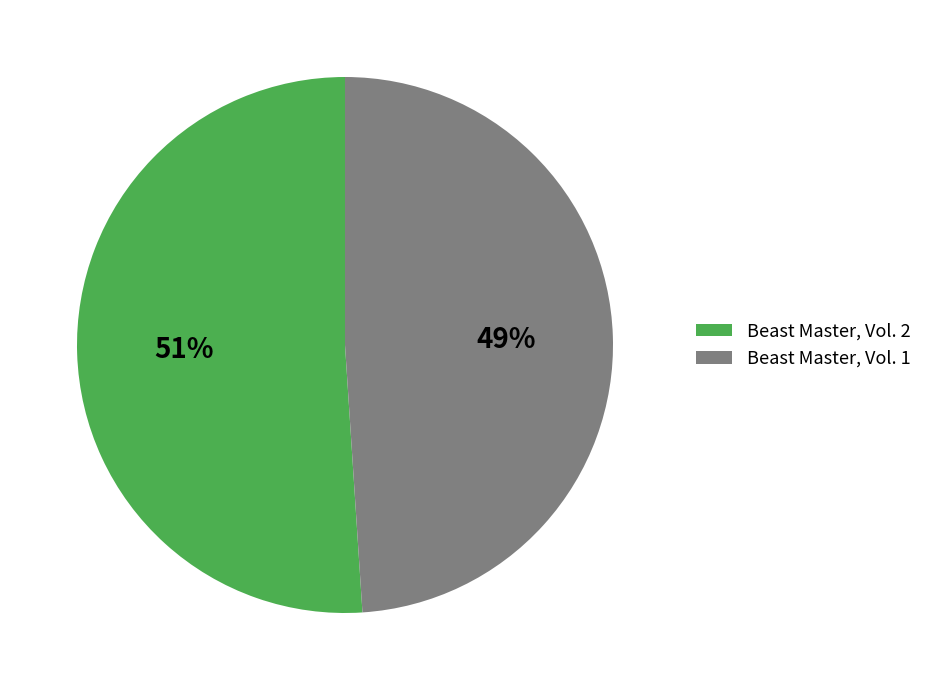

Between Beast Master, Vol. 2 and Beast Master, Vol. 1, which is larger?

Beast Master, Vol. 2